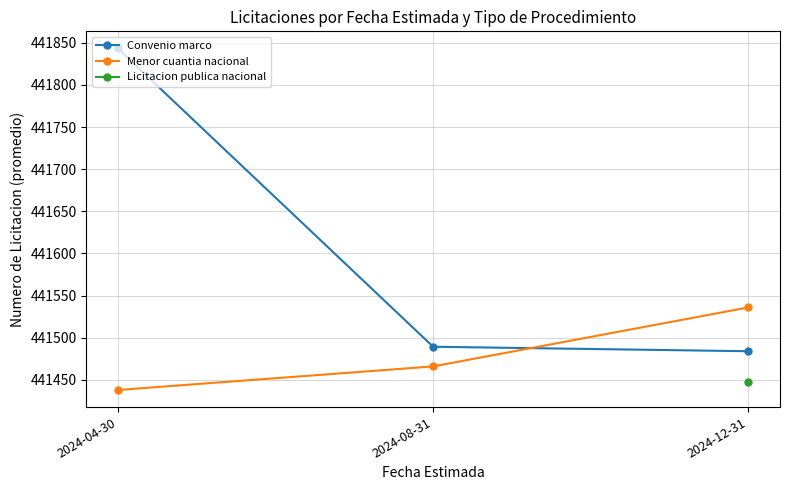

Does the chart have visible grid lines?

Yes